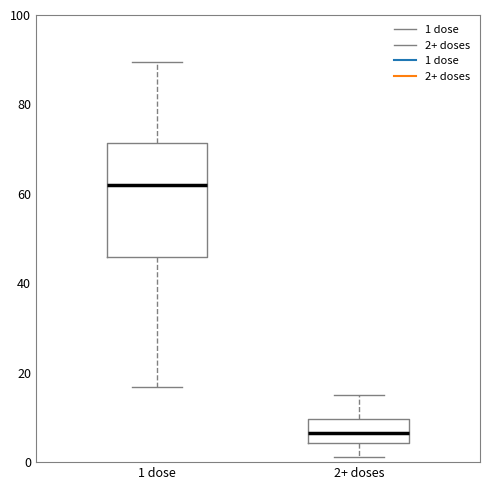

Reading left to right, transcribe this box plot: for each box, give where its median line is, the range the box spans, and where its two whiskers end, as read against the y-axis. The values are not printed on the chart, so give them approximately, as read against the axis.

1 dose: median 62, box 46 to 72, whiskers 16 to 90
2+ doses: median 6, box 4 to 10, whiskers 2 to 14